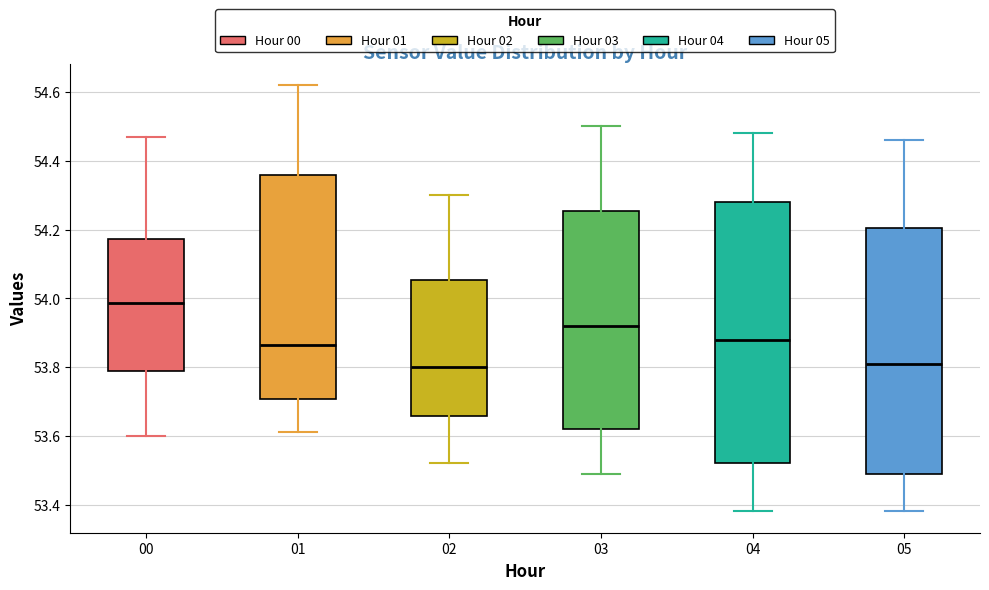

Where is the upper edge of the box at x = 00 on the y-axis? The values are not printed on the chart, so give them approximately, as read against the axis.

54.18